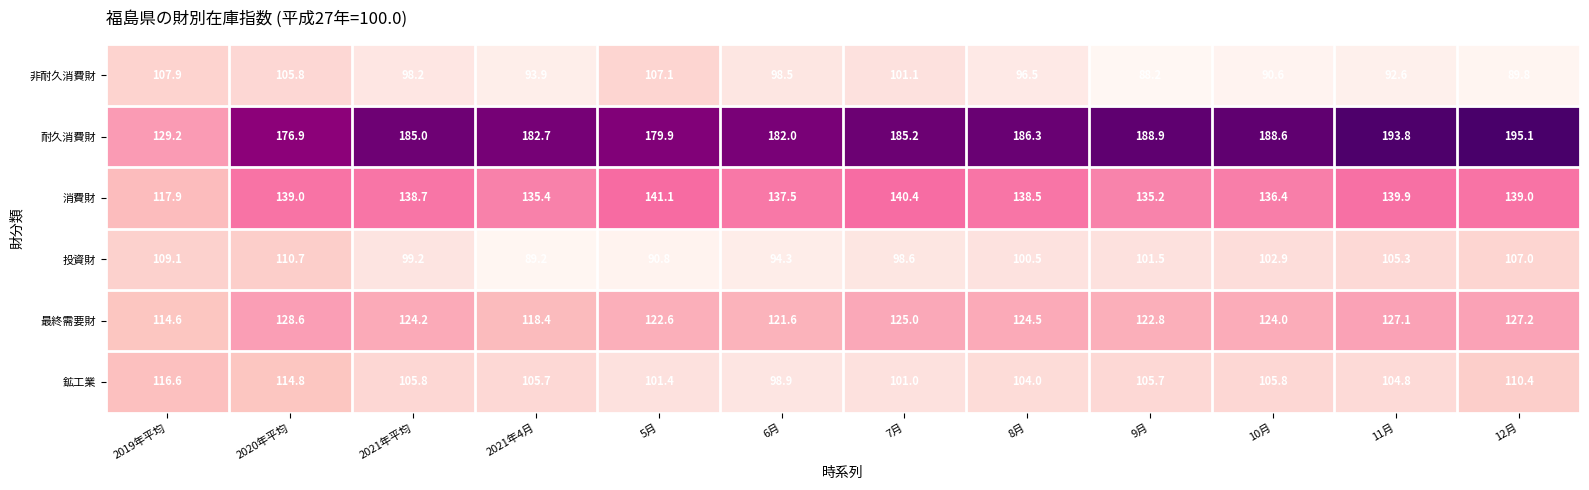

Which label corresponds to the largest value in the chart?

12月